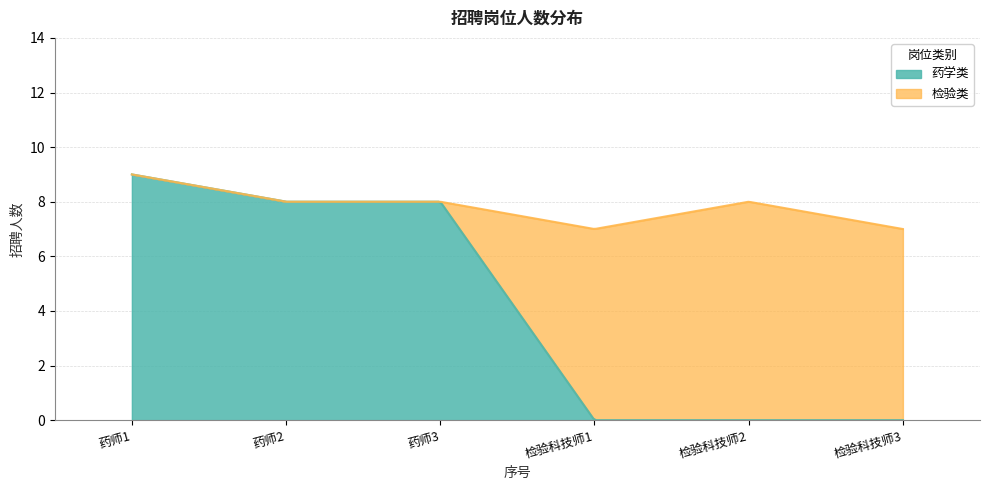

Reading right to left, what are all the values shown in this chart?

药学类: 检验科技师3=0	检验科技师2=0	检验科技师1=0	药师3=8	药师2=8	药师1=9
检验类: 检验科技师3=7	检验科技师2=8	检验科技师1=7	药师3=0	药师2=0	药师1=0